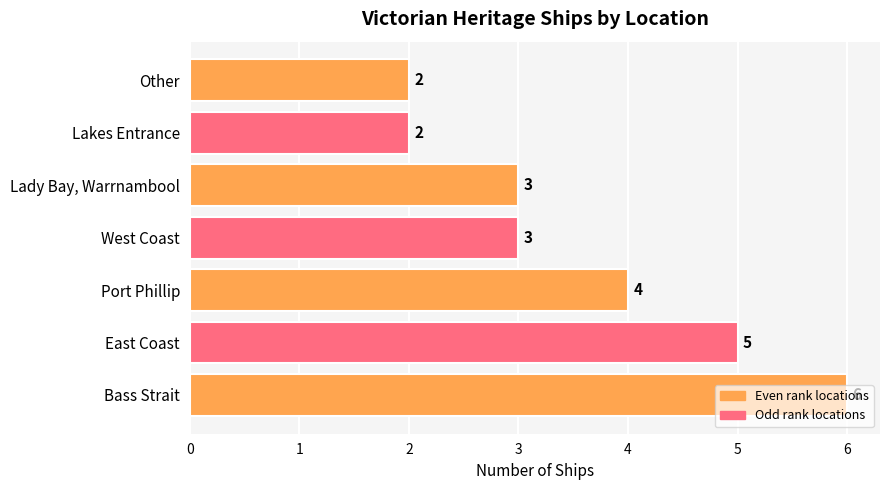

The chart shows a value of 2 at Lakes Entrance. True or false?

True